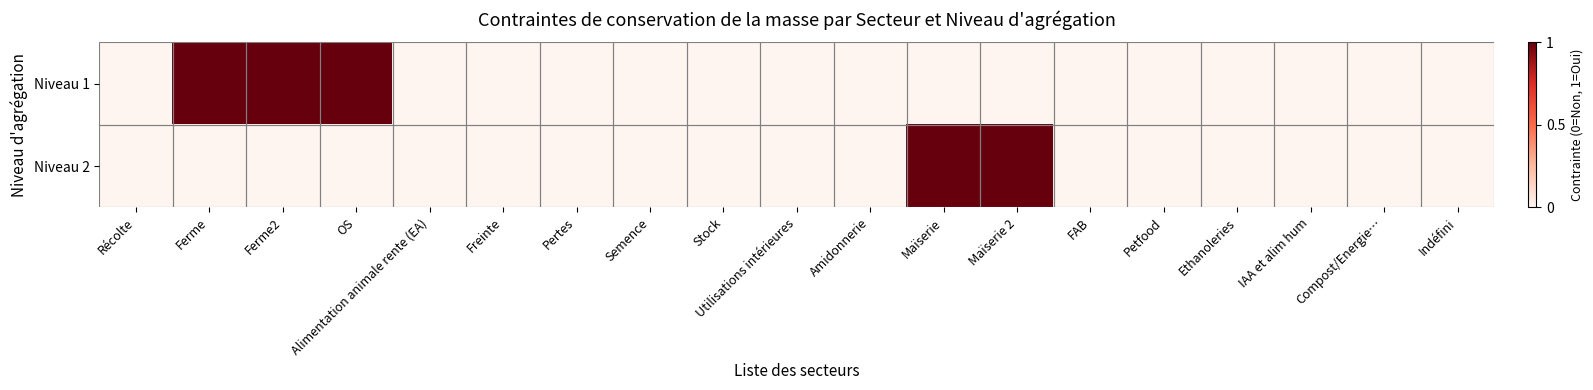

Rank the series by their average value, from lowest to highest.

Niveau 2, Niveau 1